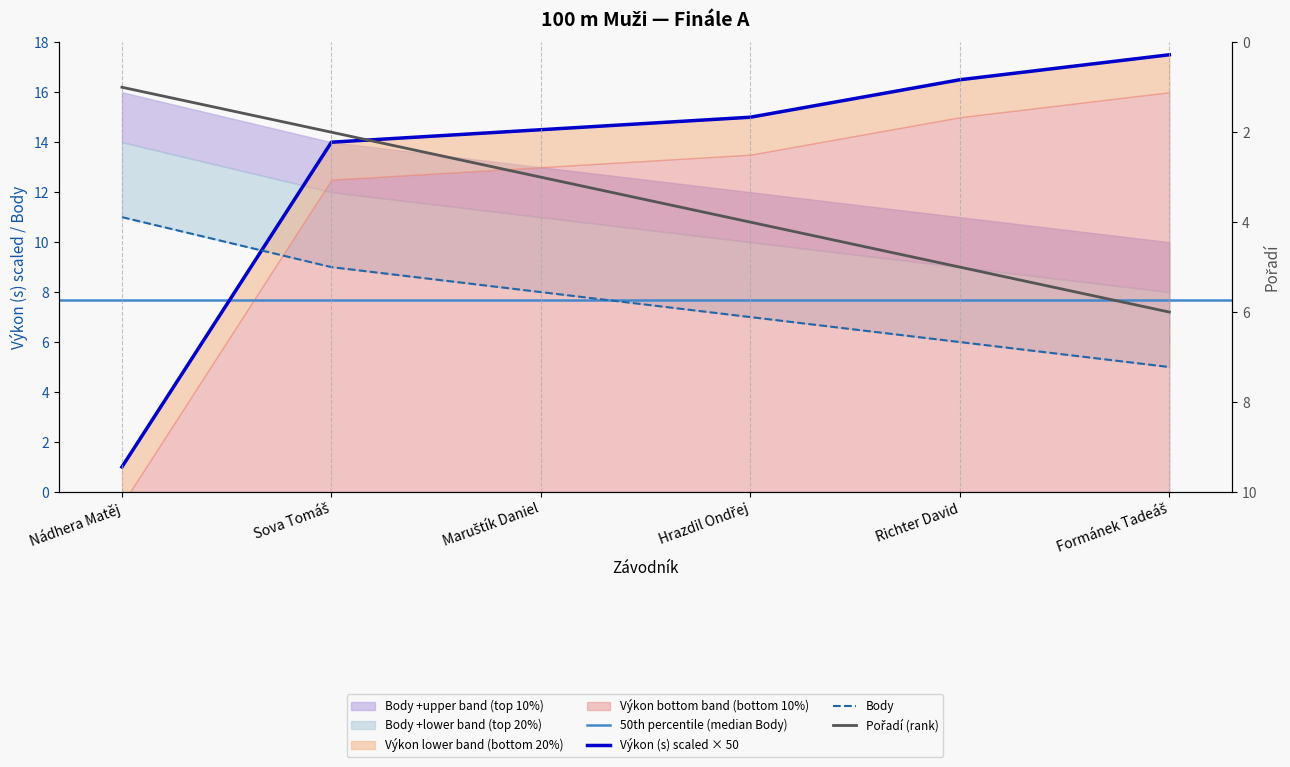

True or false: Výkon and Body cross at least once.

True